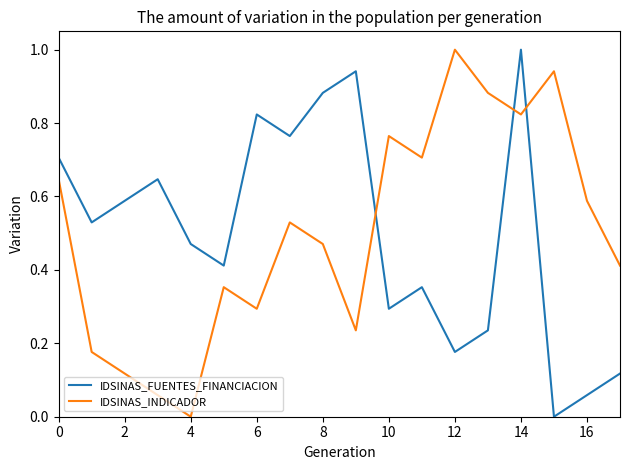

What is the maximum value shown in the chart?

1.0